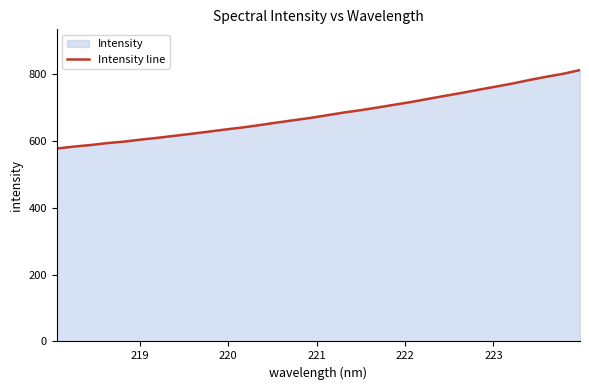

What is the smallest value displayed?

577.0